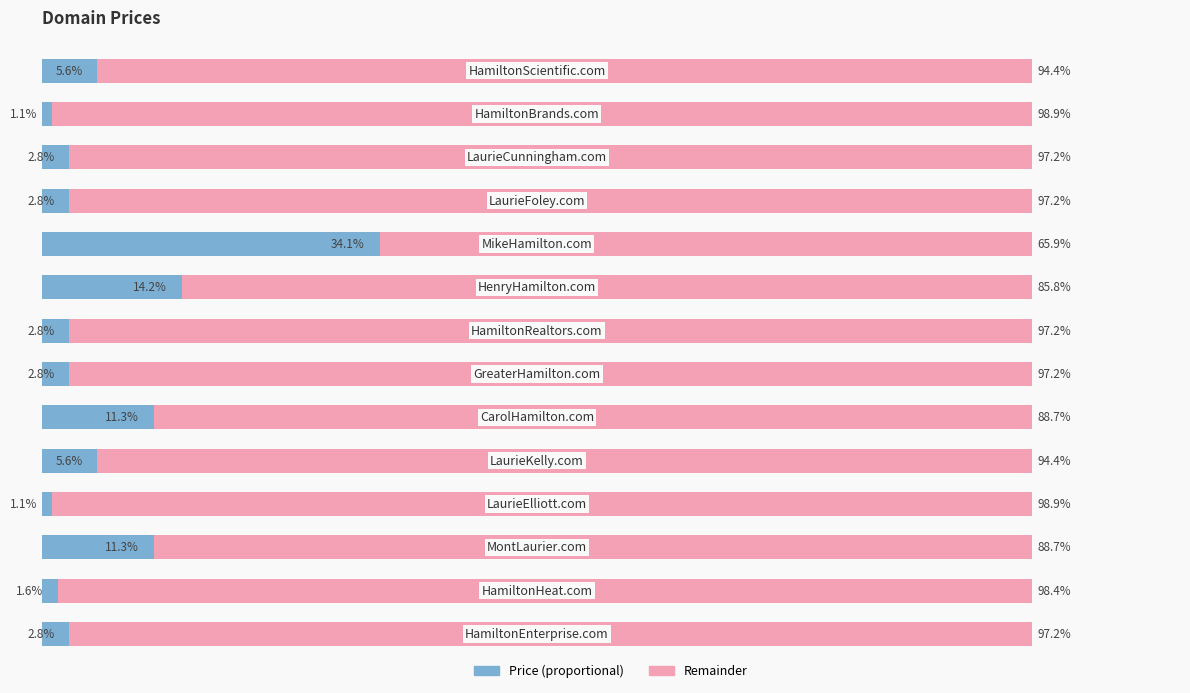

Reading left to right, extract all data points from this chart.

Price (scaled left): 2.8	1.6	11.3	1.1	5.6	11.3	2.8	2.8	14.2	34.1	2.8	2.8	1.1	5.6
Remainder: 97.2	98.4	88.7	98.9	94.4	88.7	97.2	97.2	85.8	65.9	97.2	97.2	98.9	94.4